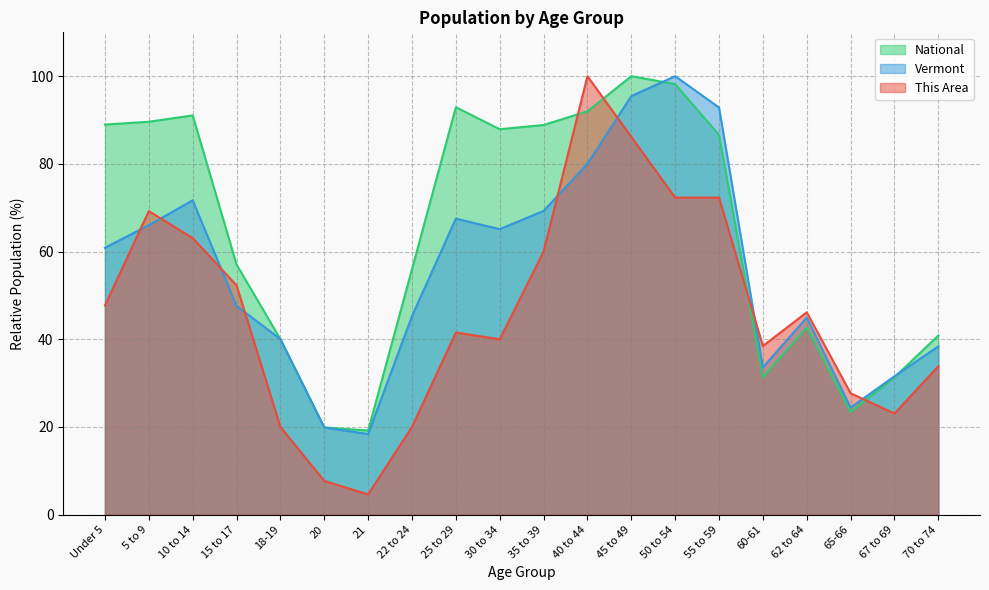

What are all the series names shown in the legend?

National, Vermont, This Area